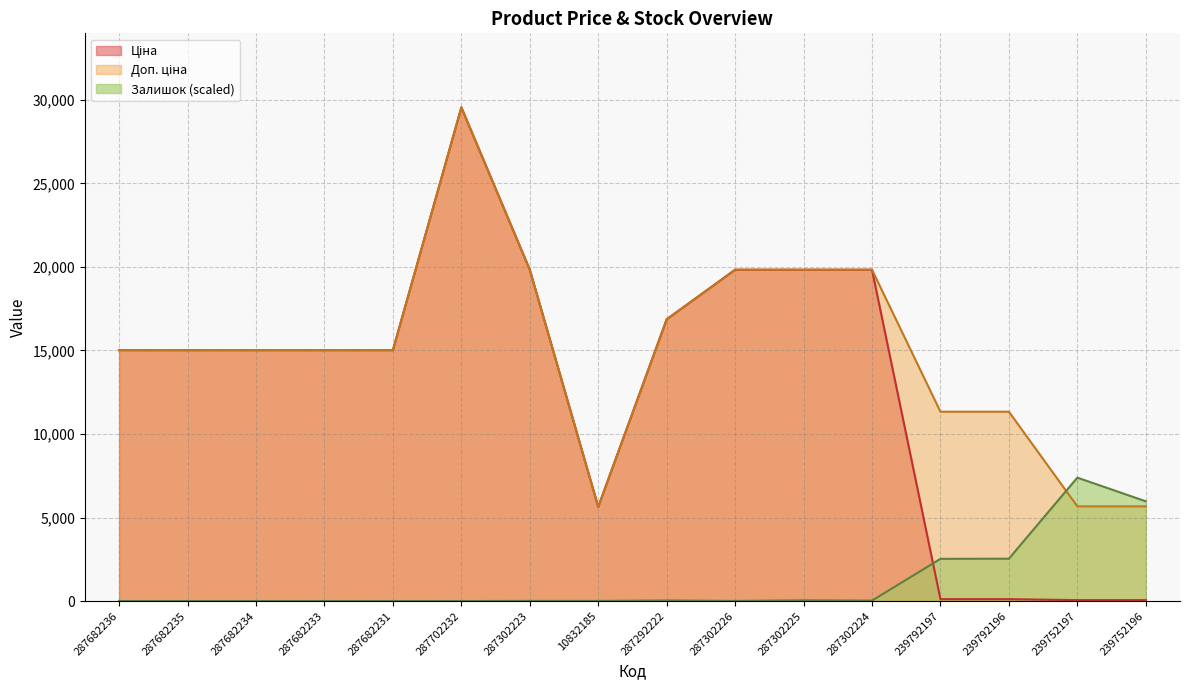

At which category does the chart reach its minimum across all series?

287682236